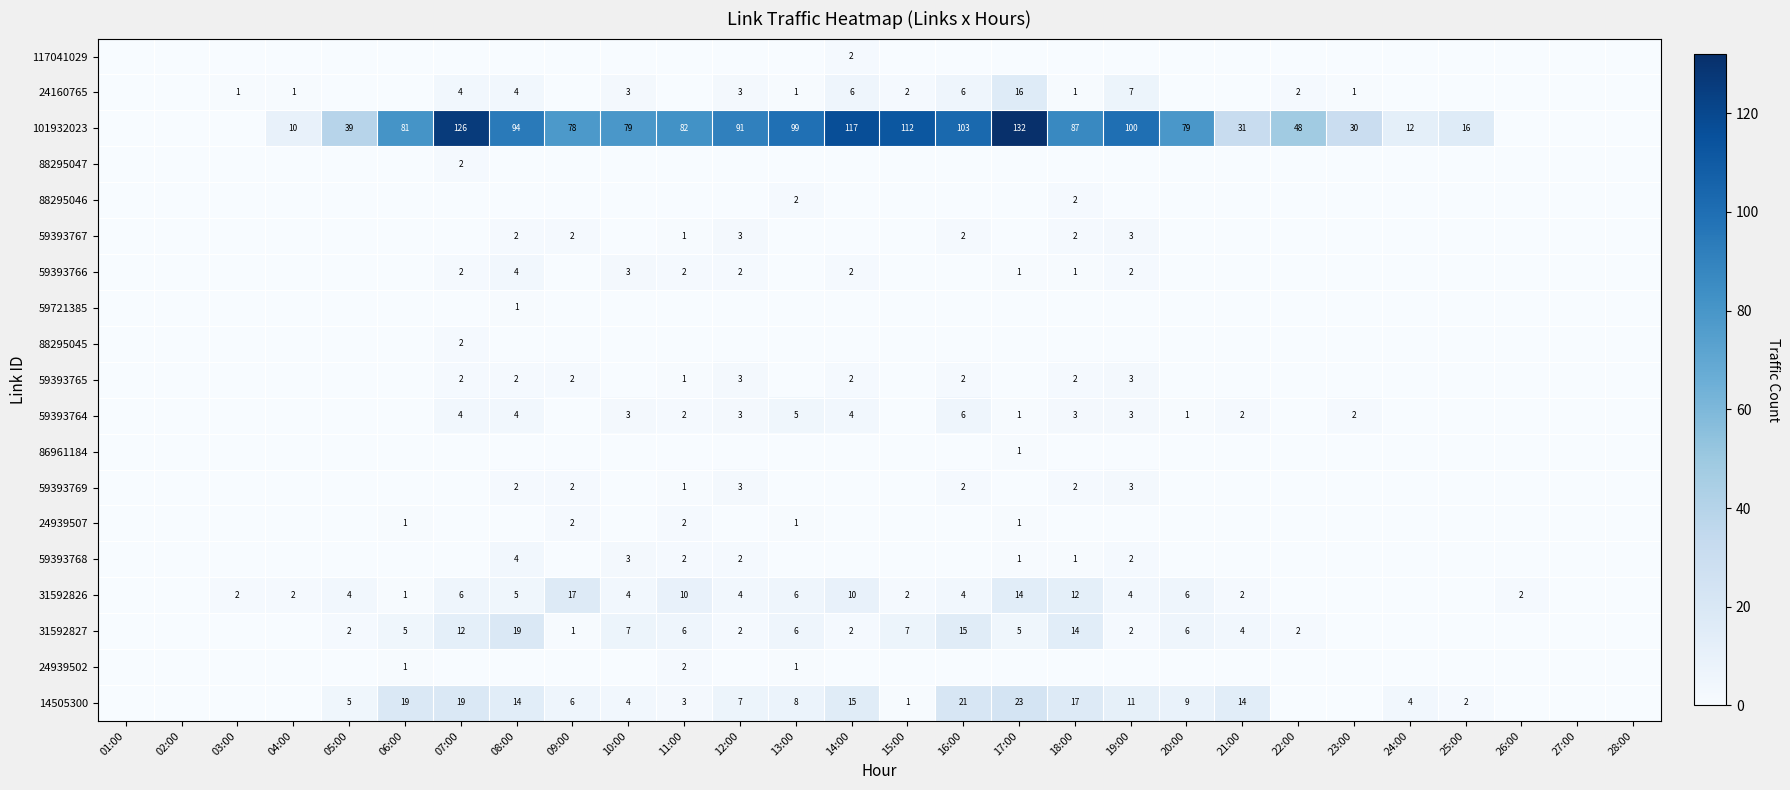

What is the difference between the 14505300 values at 11:00 and 09:00?

3